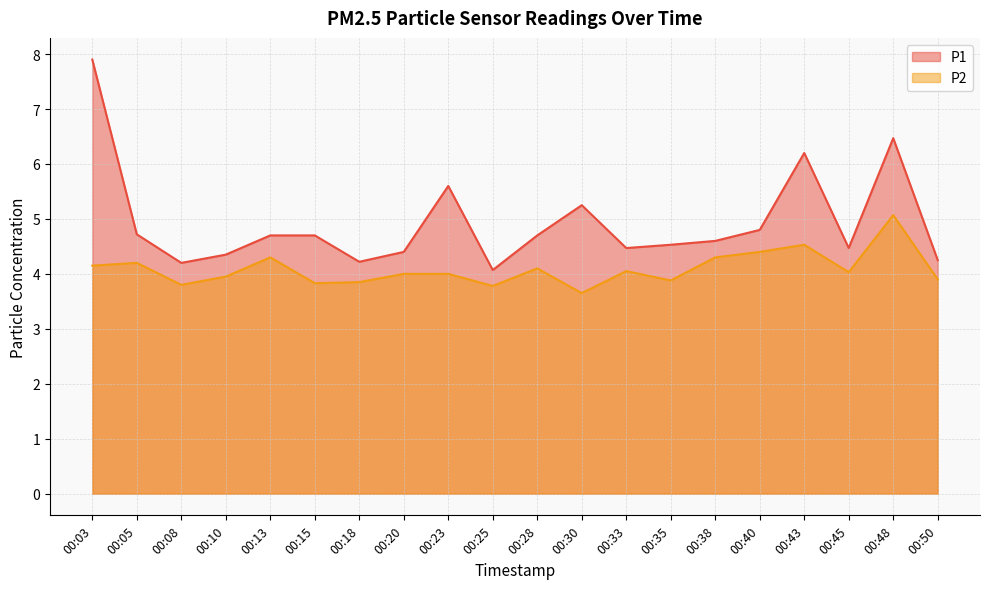

At 00:13, list the series in order from smallest to largest.

P2, P1